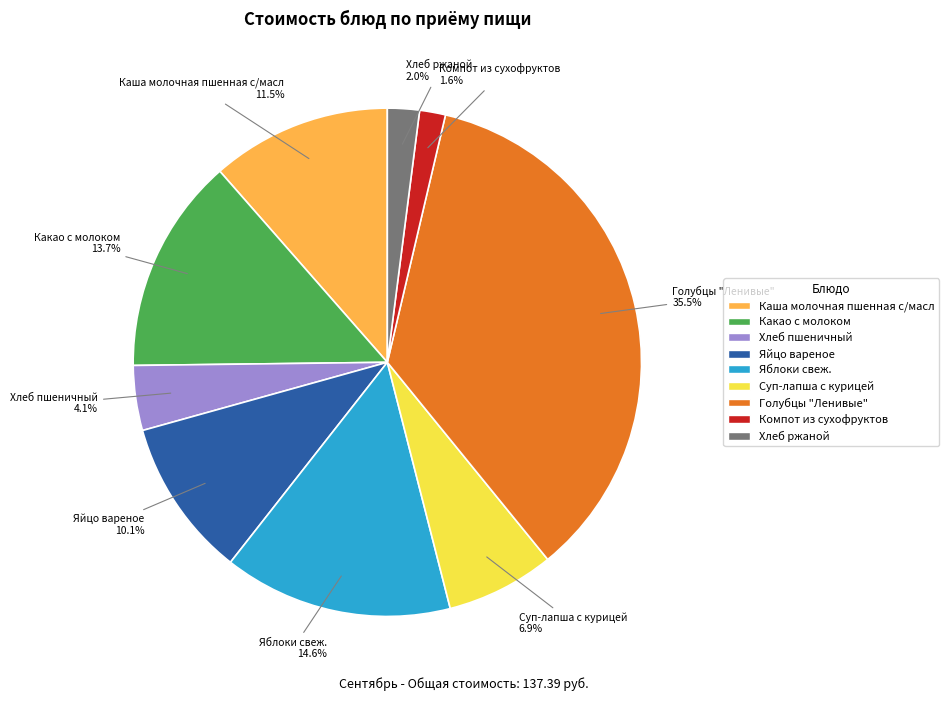

What is the largest slice in the pie chart?

Голубцы "Ленивые"